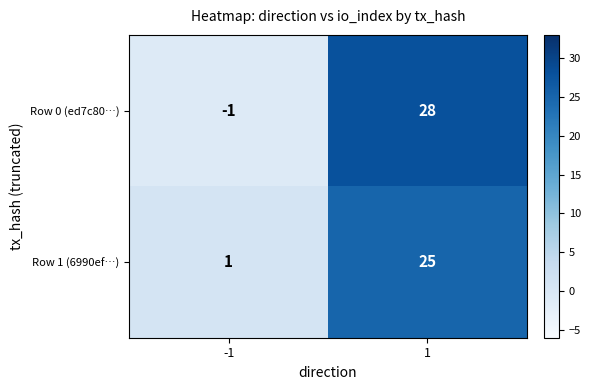

What is the sum of the Row 1 (6990ef…) values at -1 and 1?

26